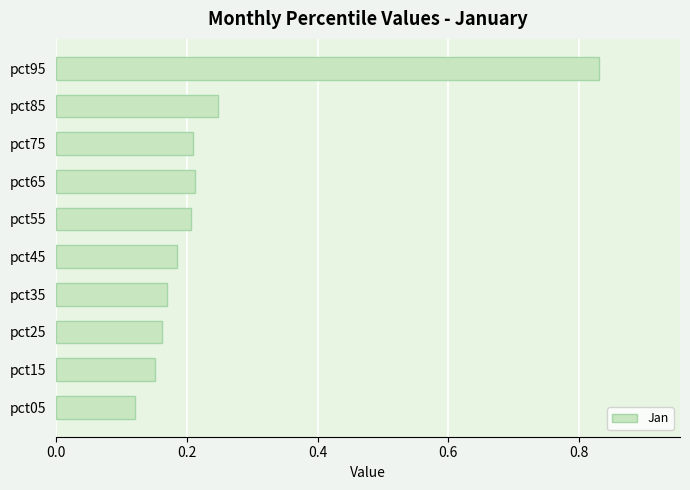

How many values are between 0 and 1?

10